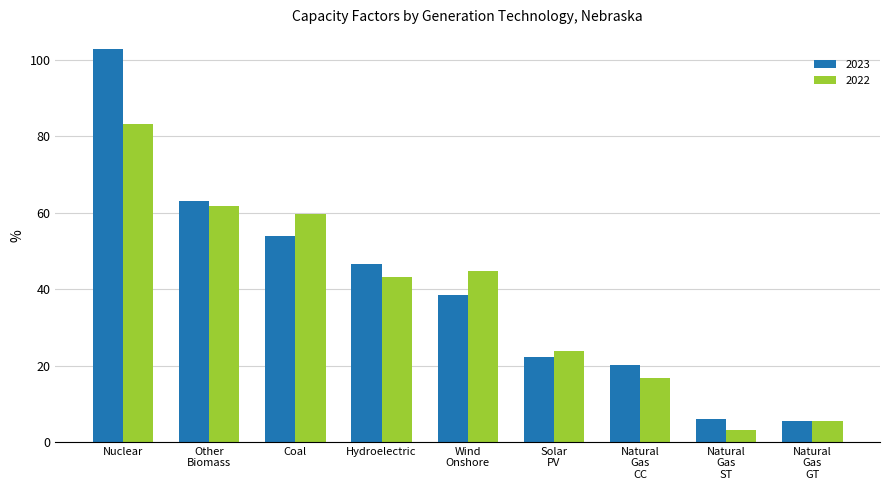

True or false: 2023 has a value of 84.7 at Coal.

False